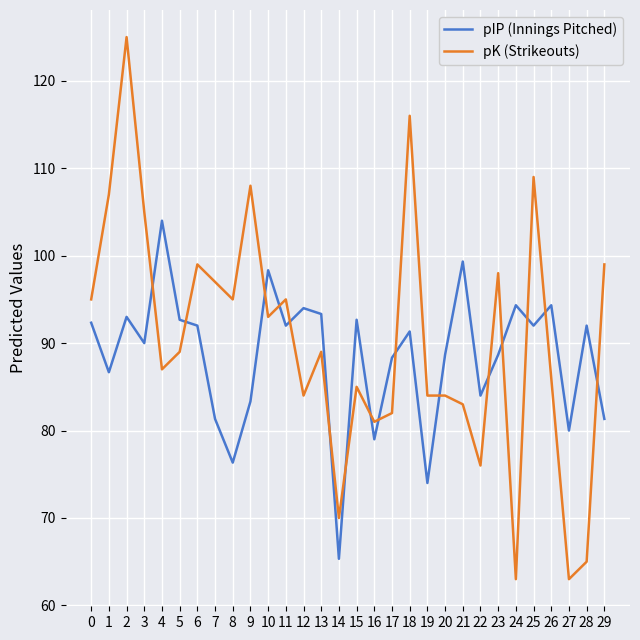

List the series in order of their overall mean, lowest first.

pIP (Innings Pitched), pK (Strikeouts)